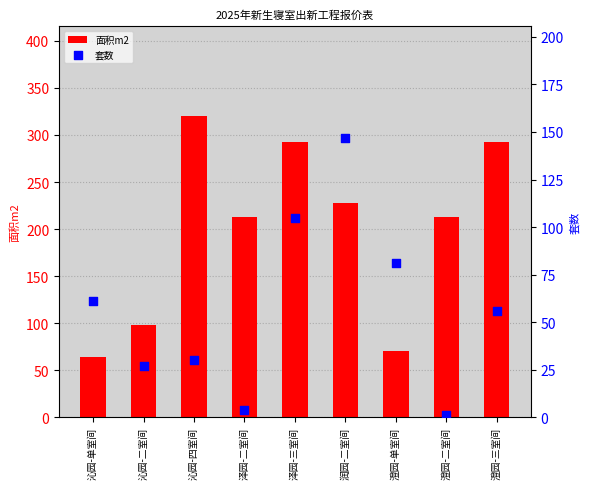

Which series contains the highest Y value?

面积m2